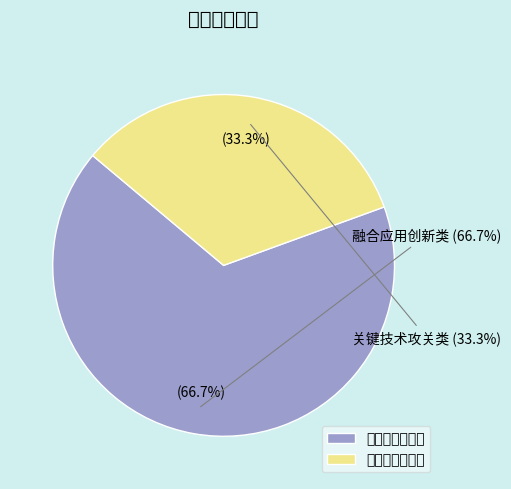

The 关键技术攻关类 slice represents 33% of the pie. True or false?

True